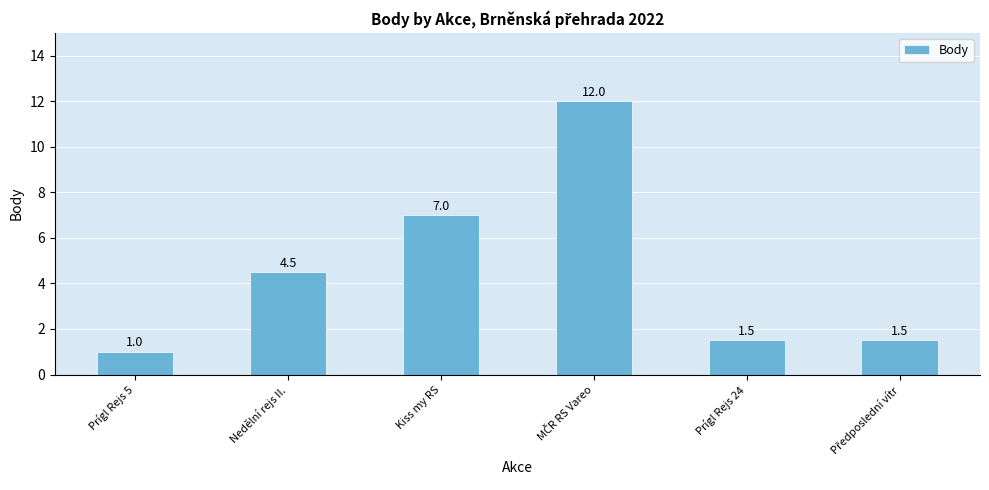

Count the number of categories in the chart.

6